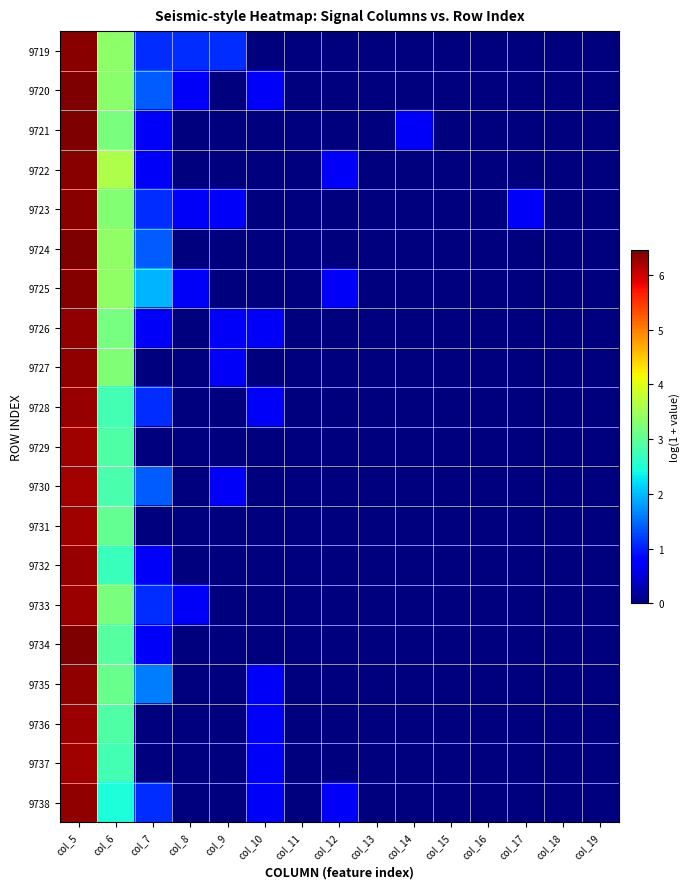

Rank the series by their maximum value, from highest to lowest.

9721, 9724, 9720, 9734, 9725, 9719, 9723, 9722, 9738, 9727, 9735, 9726, 9728, 9732, 9733, 9736, 9731, 9737, 9729, 9730